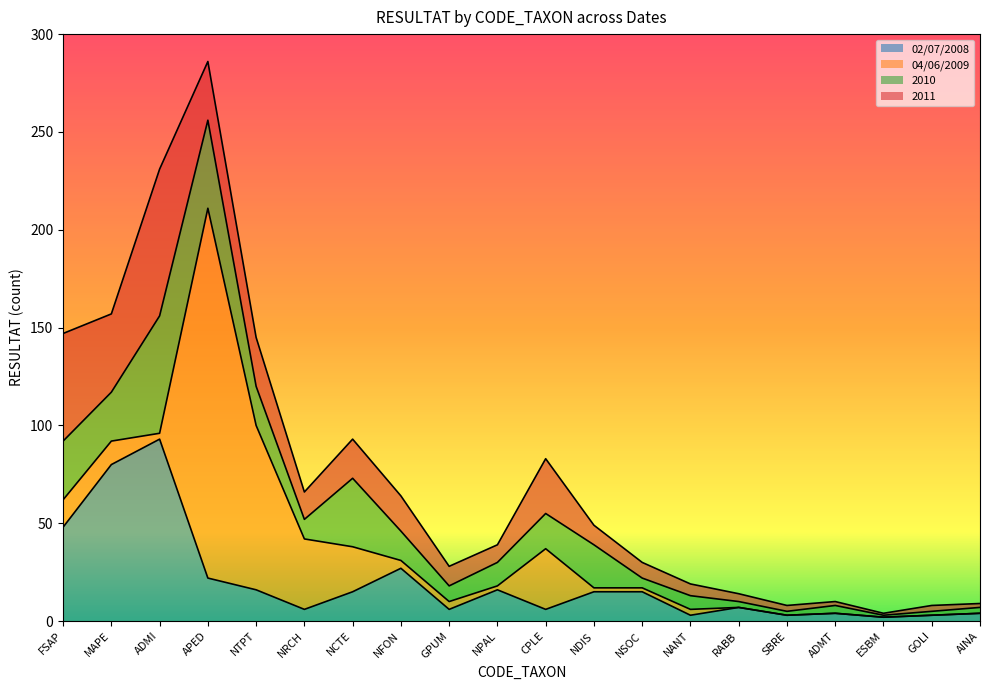

Where is the first local minimum for 02/07/2008?

NRCH